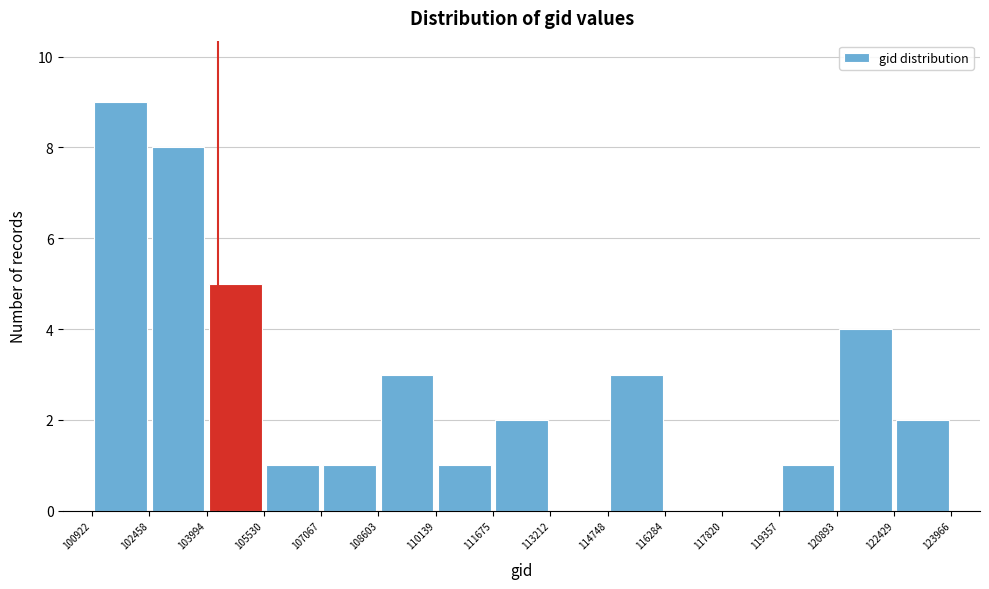

What is the height of the bar covering 110139 to 111675 on the x-axis? The values are not printed on the chart, so give them approximately, as read against the axis.

1